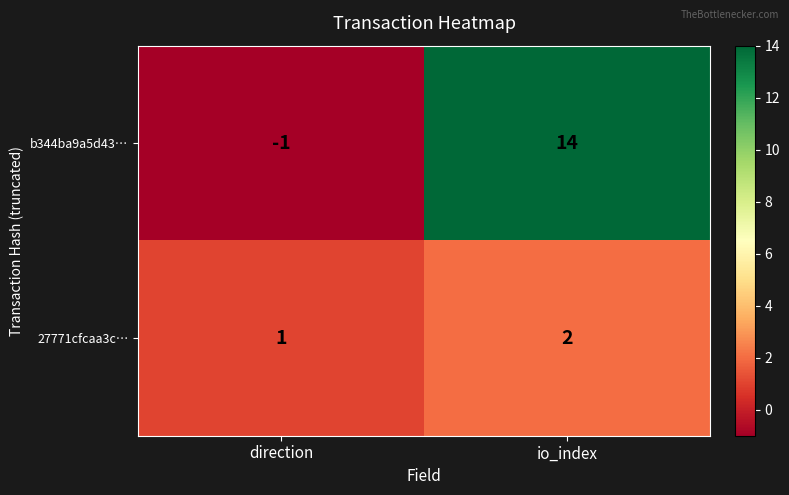

Reading left to right, list all the values displayed in this chart.

b344ba9a5d43…: direction=-1	io_index=14
27771cfcaa3c…: direction=1	io_index=2